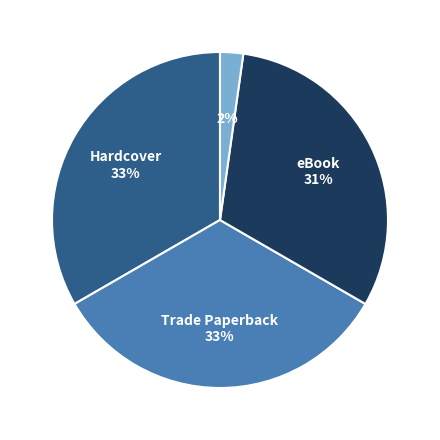

Count the number of slices in the pie.

4